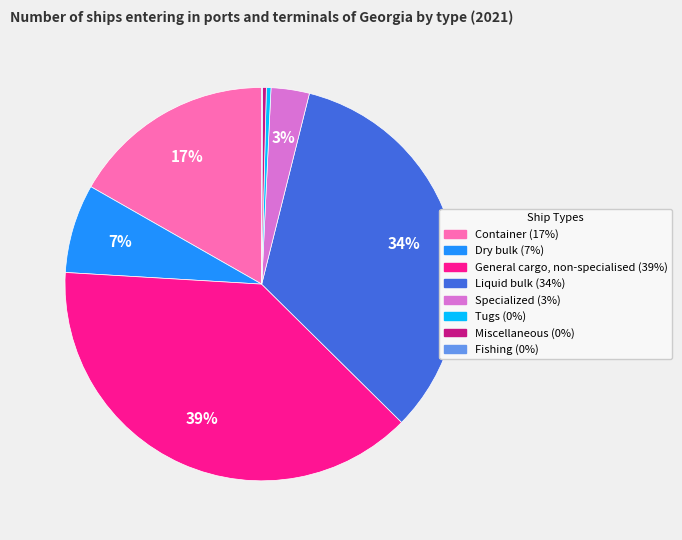

To the nearest percent, what is the average slice percentage?

12%